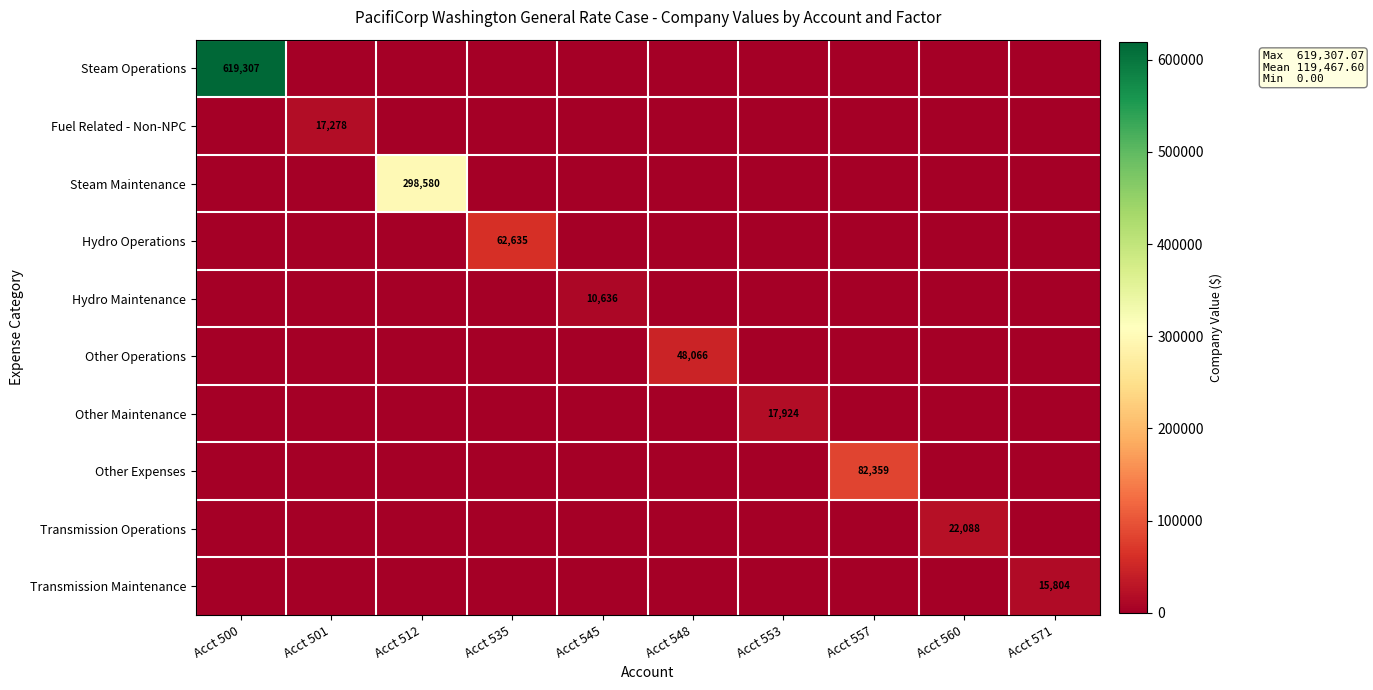

Which series has the largest total across all categories?

Steam Operations